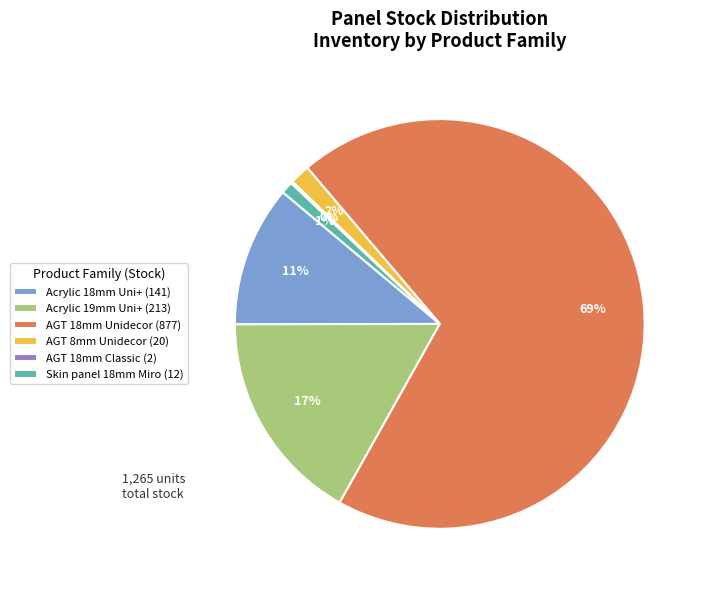

To the nearest percent, what is the difference between the Acrylic 18mm Uni+ (141) and AGT 18mm Unidecor (877) slice percentages?

58%